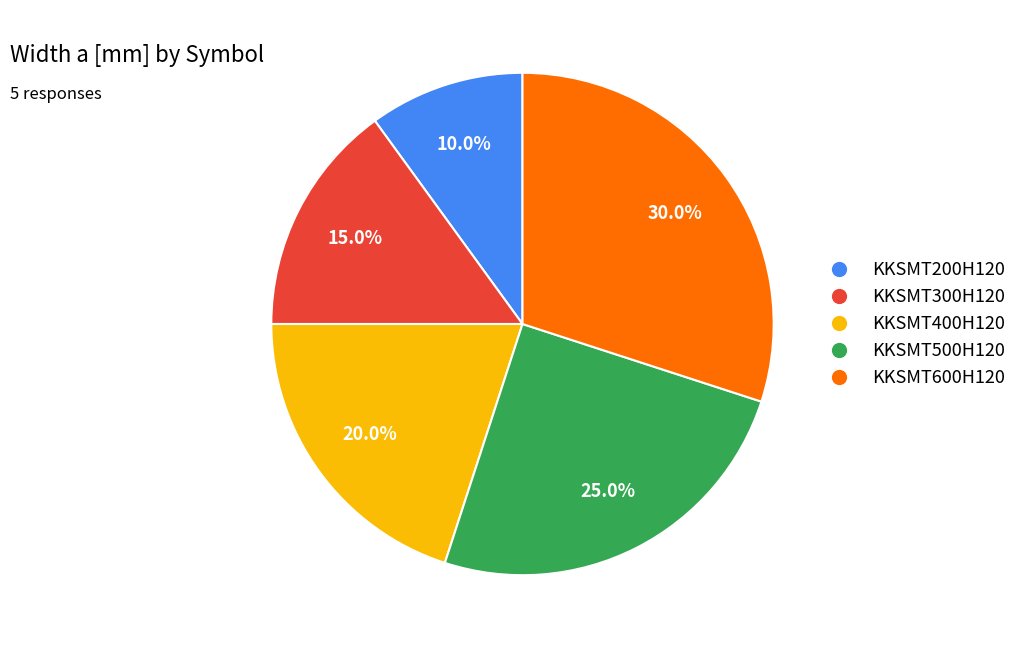

Is it true that KKSMT400H120 is 20% of the pie?

True